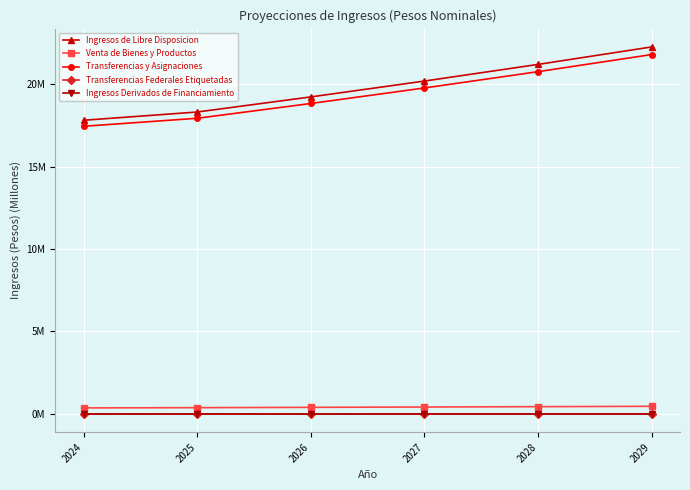

What is the total value across all series at 2027?

40.4